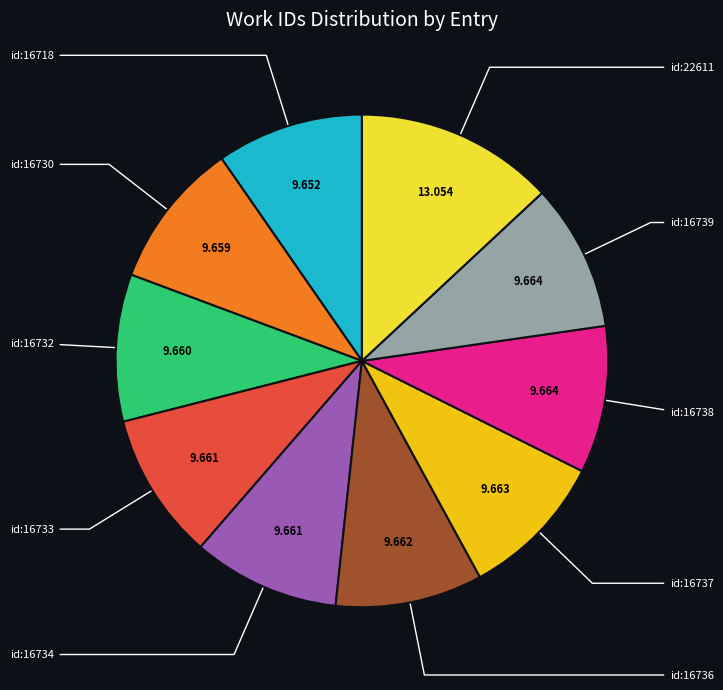

Does any single category account for the majority?

No